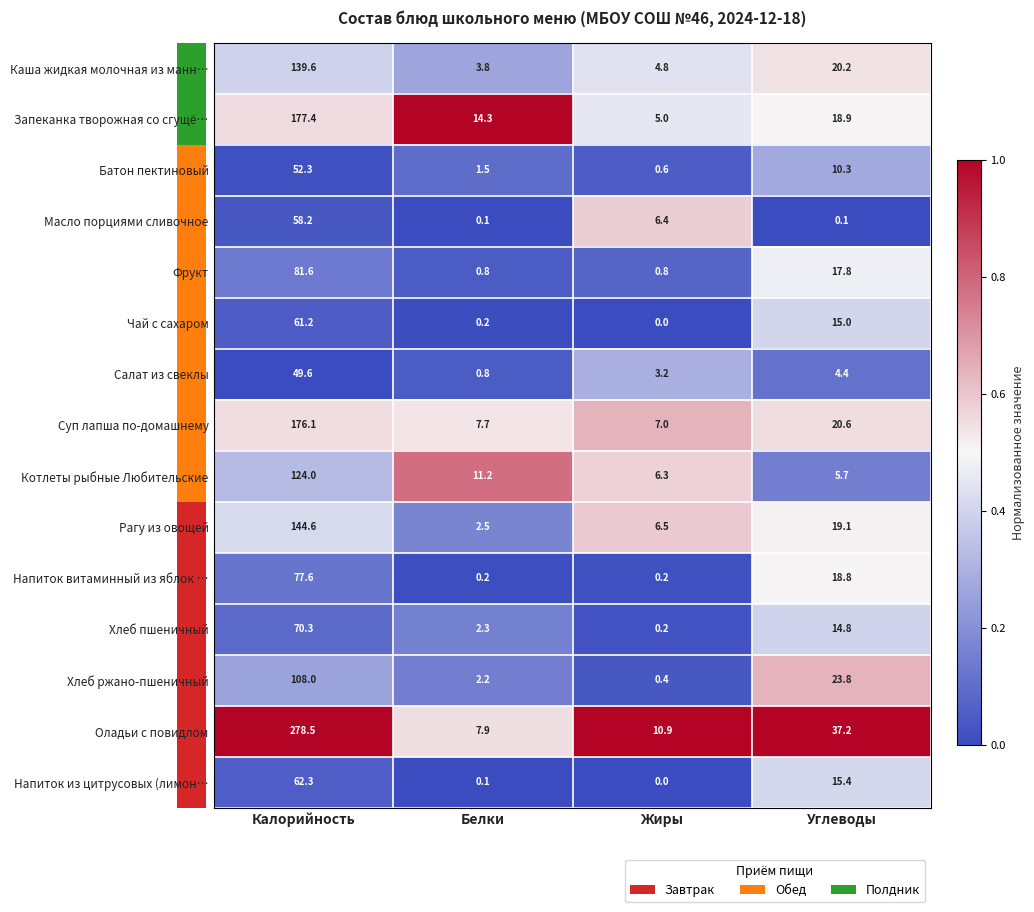

Read the Хлеб пшеничный value at Калорийность.

70.3